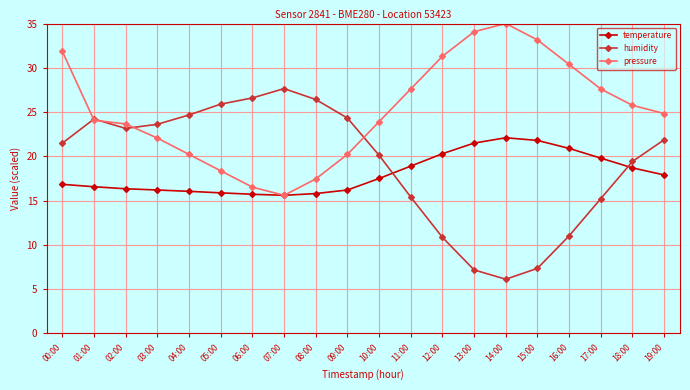

Rank the series at 17:00 from lowest to highest value.

humidity, temperature, pressure